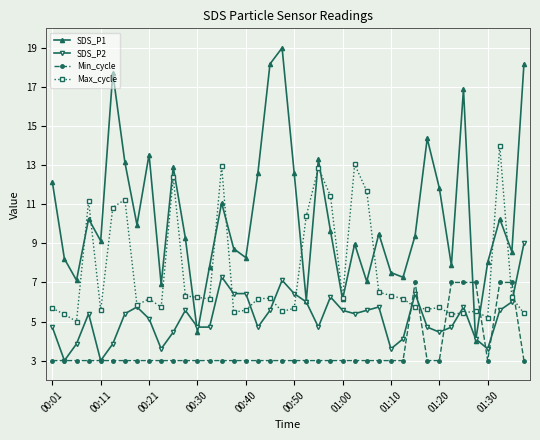

True or false: Max_cycle and Min_cycle cross at least once.

True